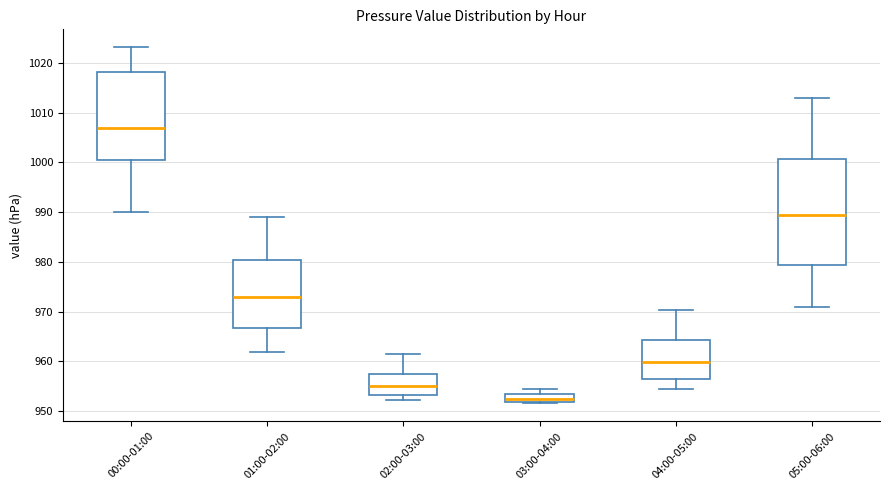

Reading left to right, read every box against the y-axis: the position of its median line, the range the box covers, and the ends of its whiskers. The values are not printed on the chart, so give them approximately, as read against the axis.

00:00-01:00: median 1007, box 1001 to 1018, whiskers 990 to 1023
01:00-02:00: median 973, box 967 to 980, whiskers 962 to 989
02:00-03:00: median 955, box 953 to 957, whiskers 952 to 961
03:00-04:00: median 952 (inside the box), box 952 to 953, whiskers 952 (just below the box's lower edge) to 954
04:00-05:00: median 960, box 957 to 964, whiskers 955 to 970
05:00-06:00: median 989, box 979 to 1001, whiskers 971 to 1013